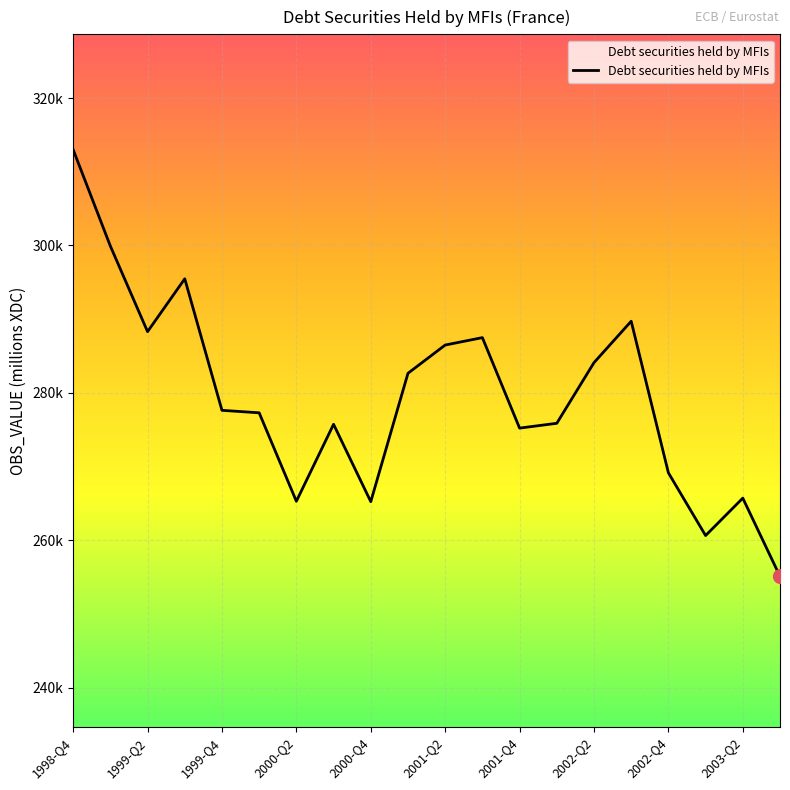

Reading left to right, list all the values displayed in this chart.

313002	299915	288299	295474	277622	277283	265278	275725	265224	282649	286482	287487	275206	275861	284093	289712	269142	260624	265702	255088